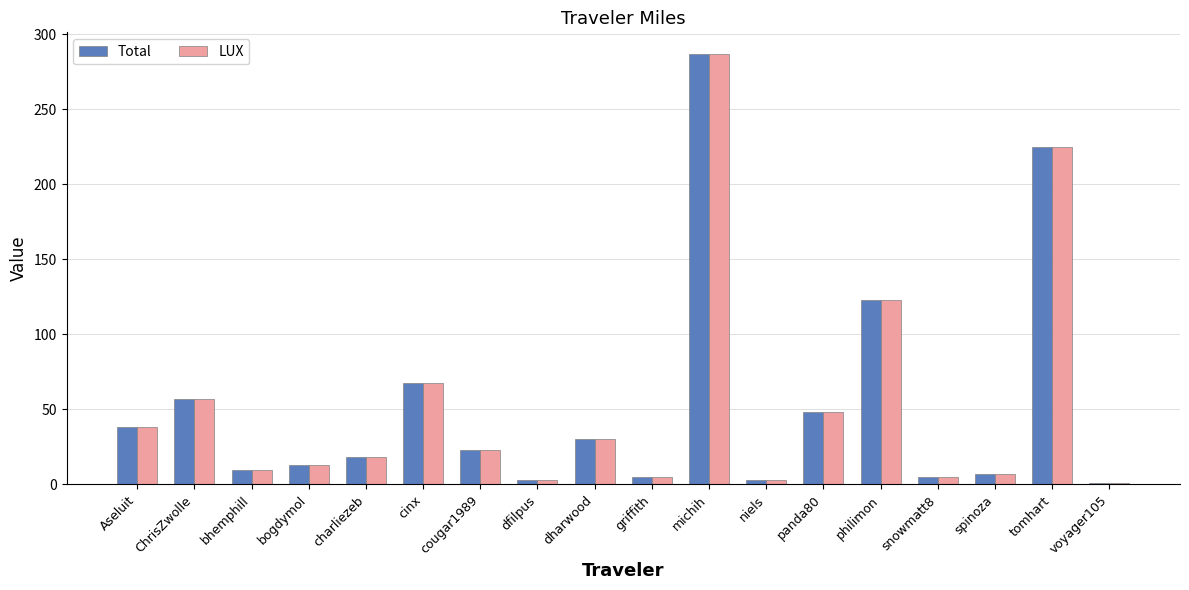

At which label does Total reach its peak?

michih